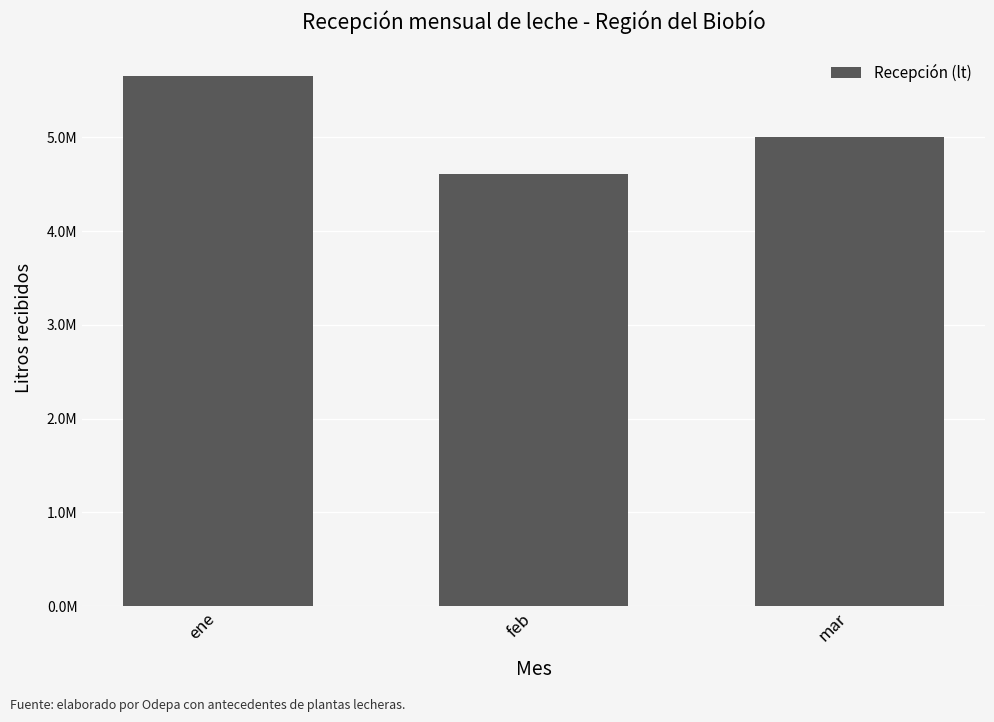

How many values are between 4606118 and 5650292?

3